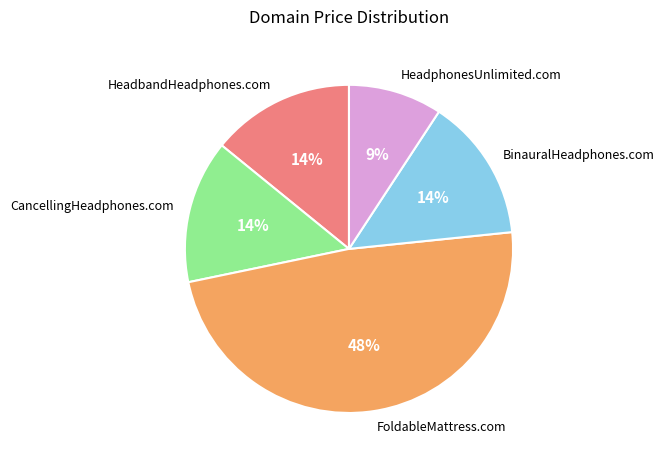

To the nearest percent, what is the average slice percentage?

20%